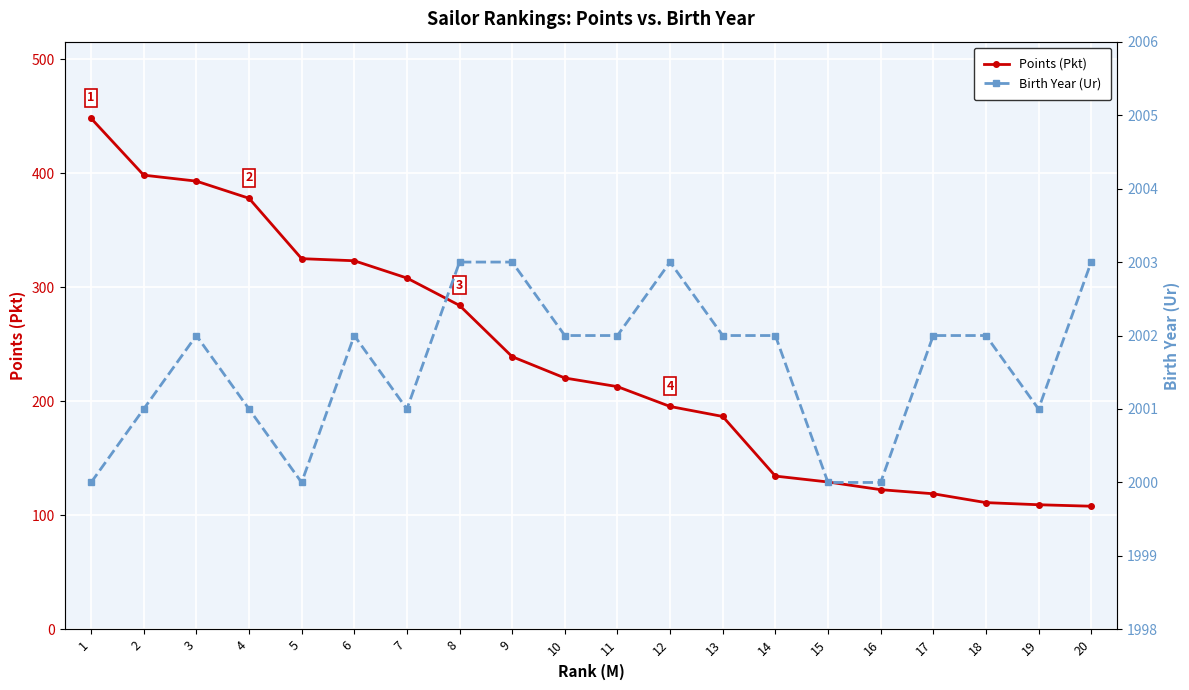

What is the average value of the Birth Year (Ur) series?

2001.6